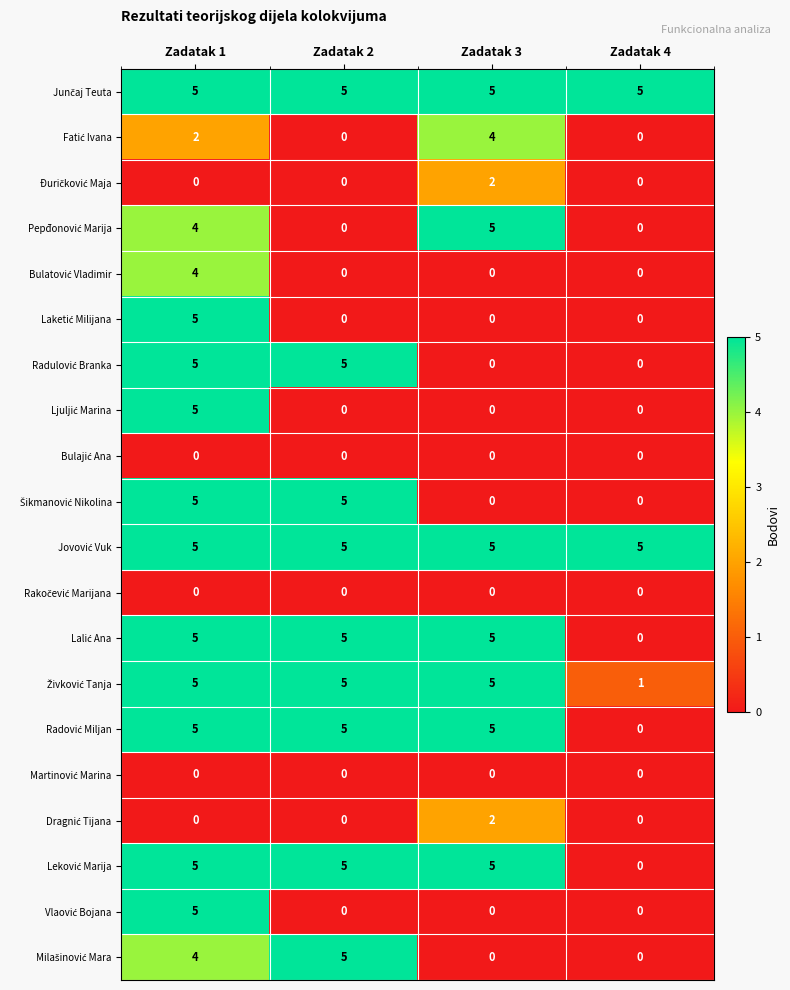

What is the difference between the highest and lowest values at Zadatak 3?

5